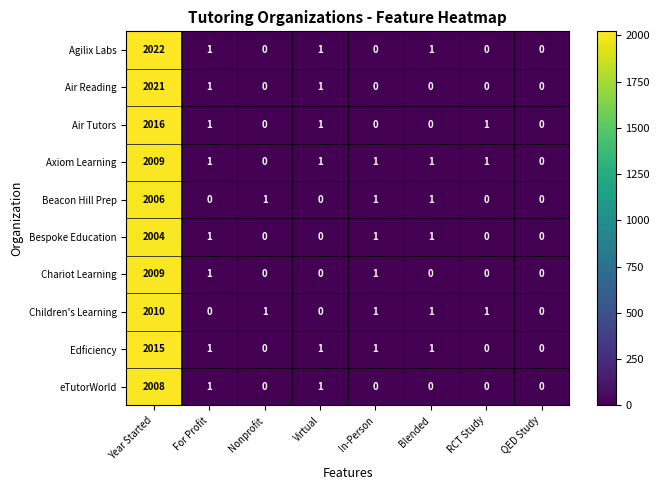

What is the total value across all series at In-Person?

6